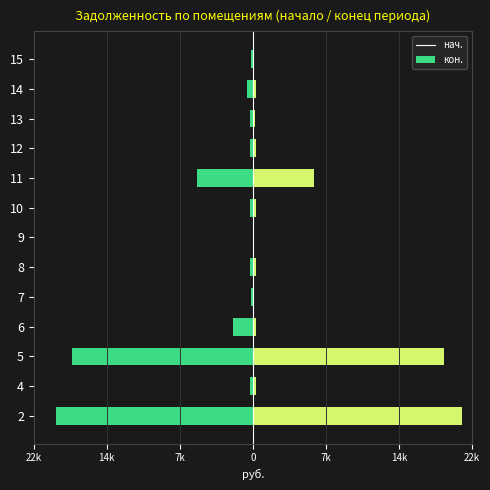

At 8, list the series in order from smallest to largest.

задолженность (нач.), задолженность (кон.)